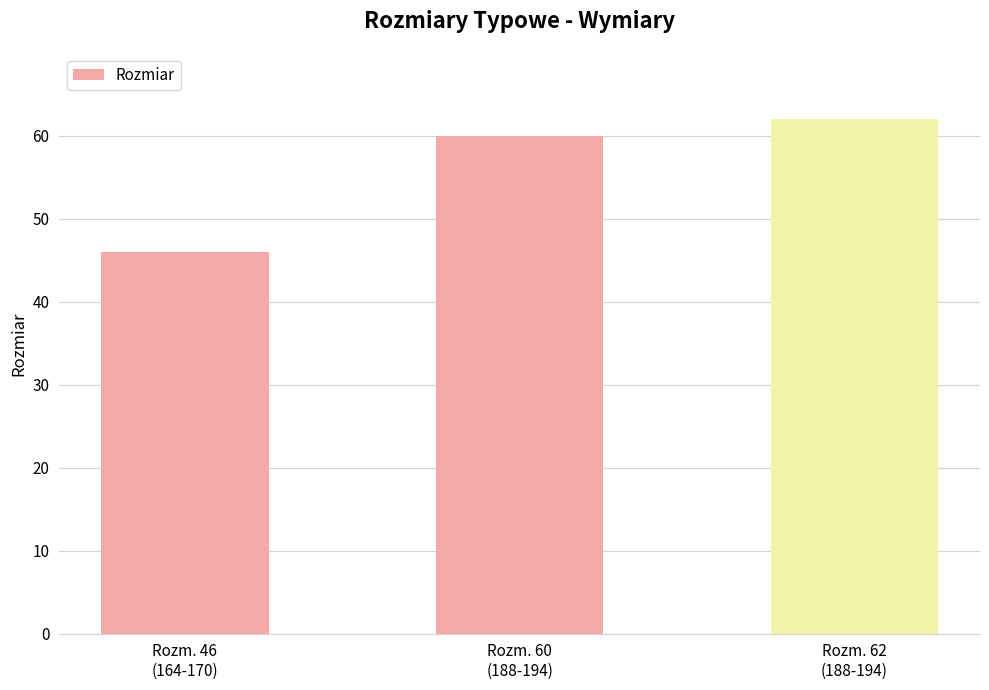

What is the minimum value shown in the chart?

46